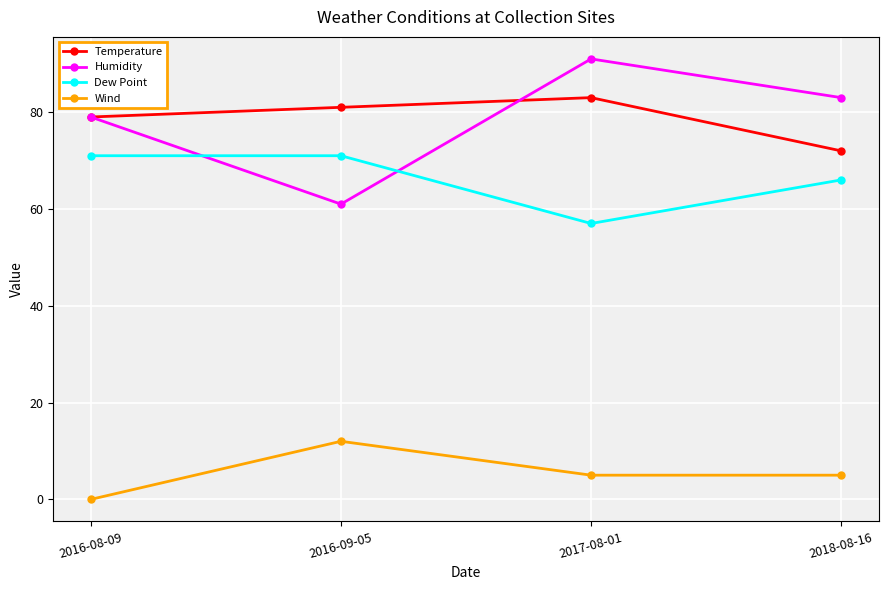

True or false: Humidity and Wind cross at least once.

False